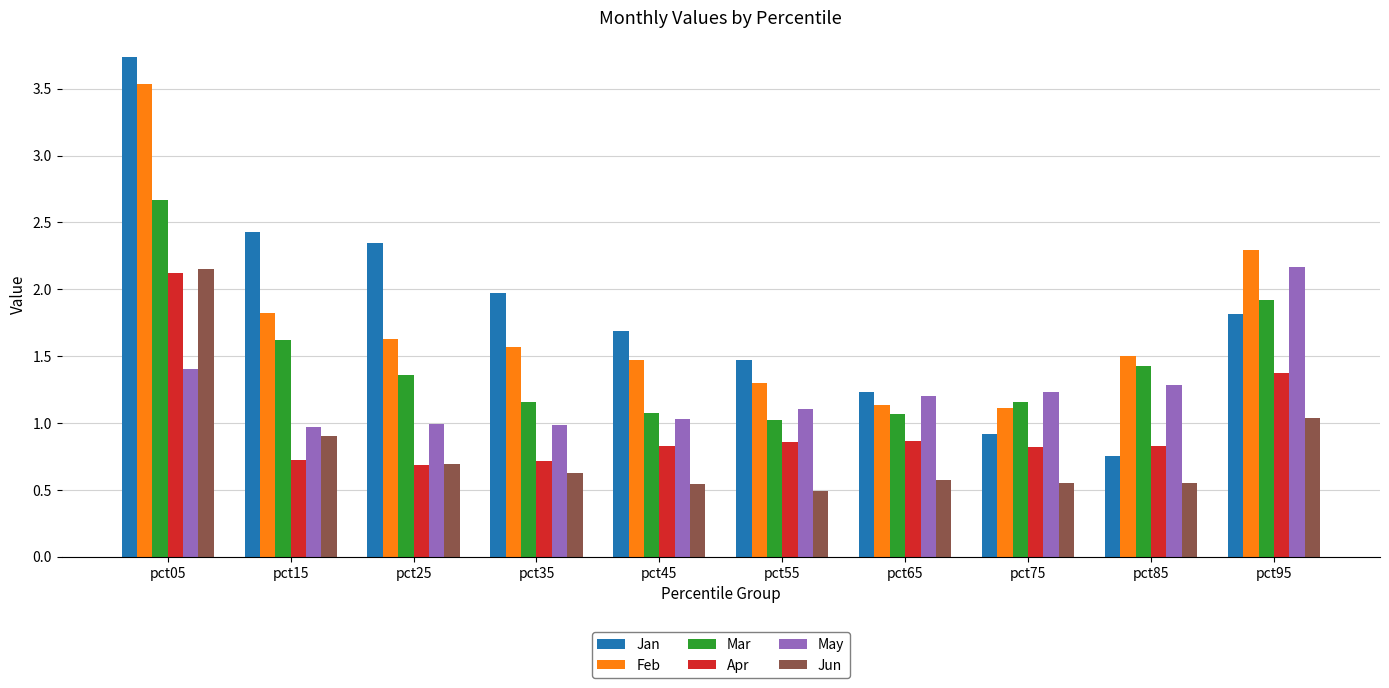

How many bars are there in each group?

6